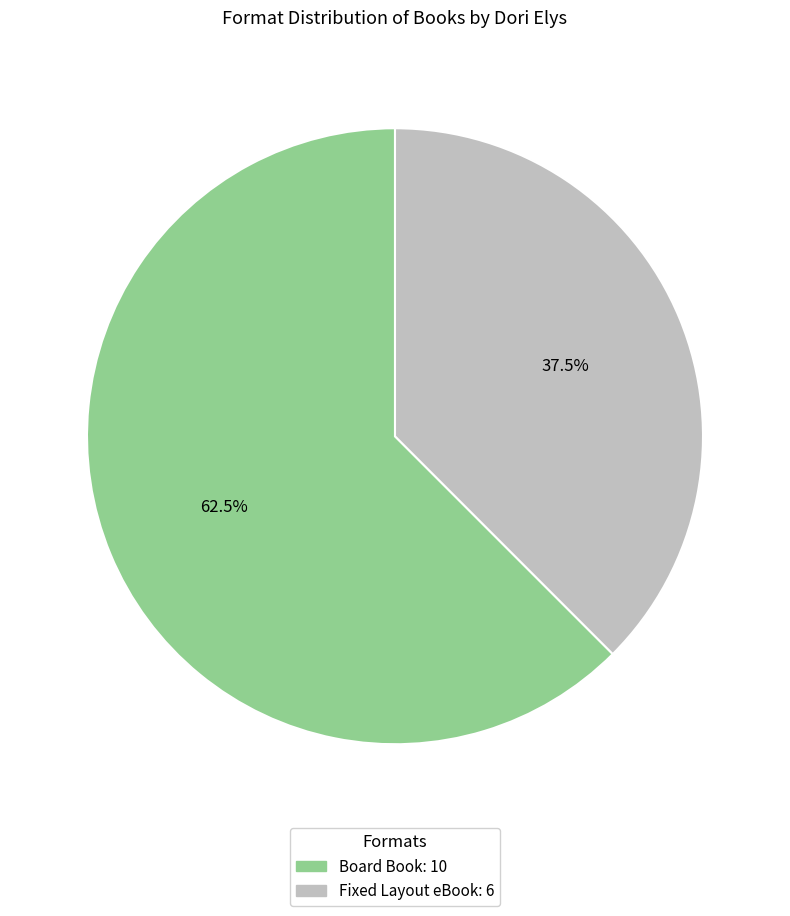

Does Fixed Layout eBook represent more than half of the total?

No